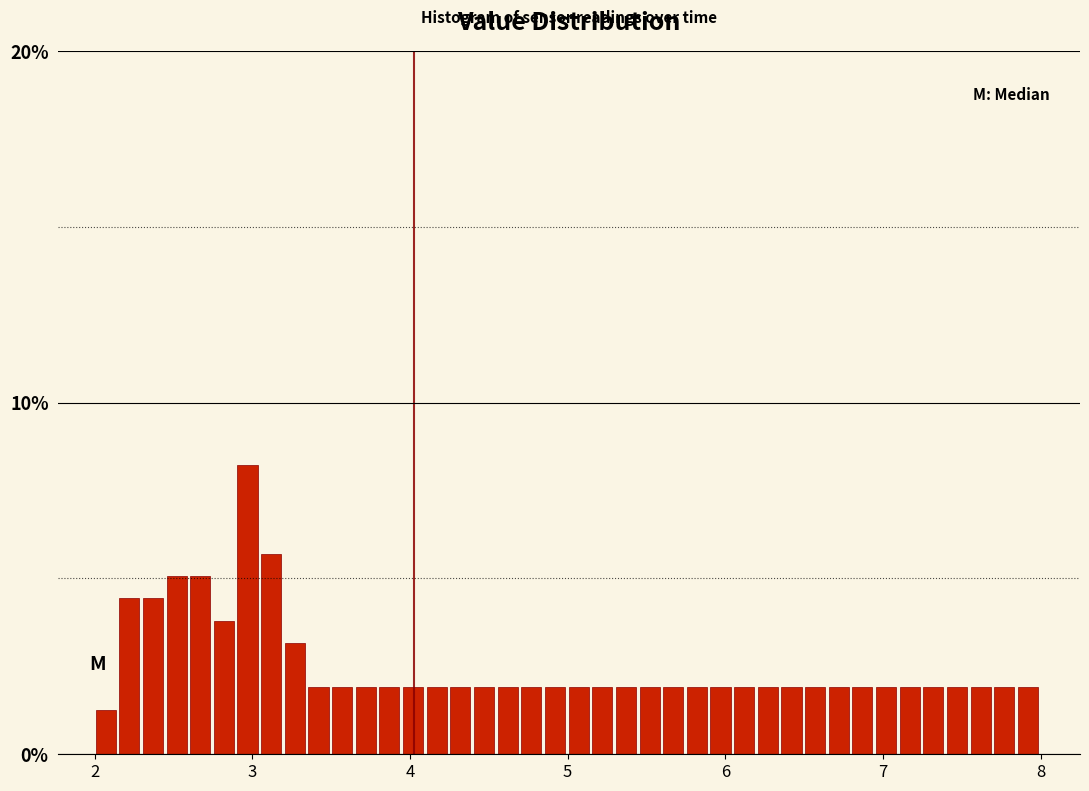

Around what value on the x-axis is the tallest bar? Give the approximate position of its centre, as read against the axis.

3.0